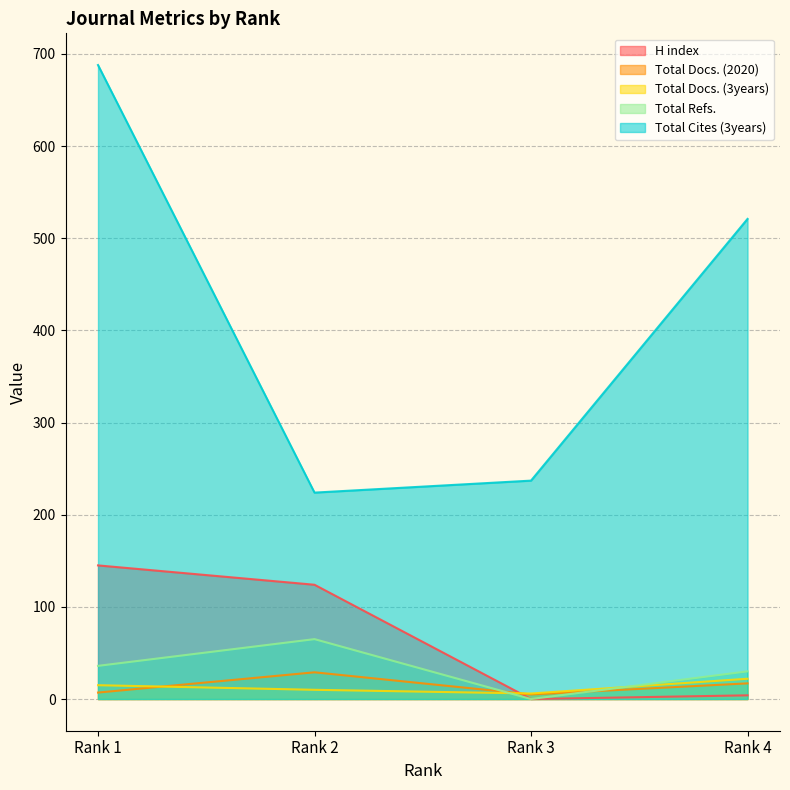

Rank the categories by Total Refs. value from highest to lowest.

Rank 2, Rank 1, Rank 4, Rank 3